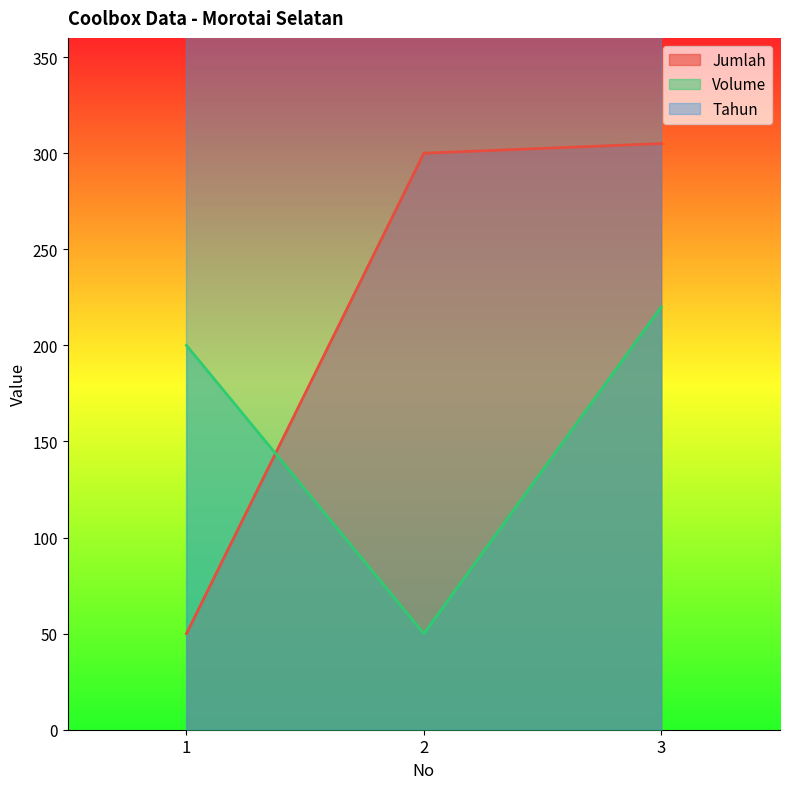

Does the chart display data point markers on the line(s)?

No